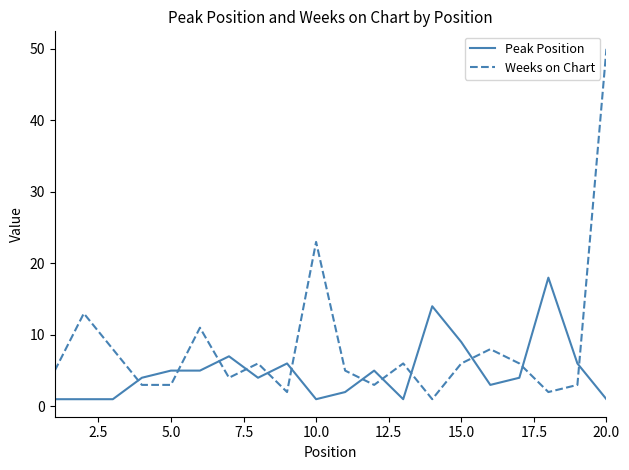

What is the difference between the maximum and minimum values in the Weeks on Chart series?

49